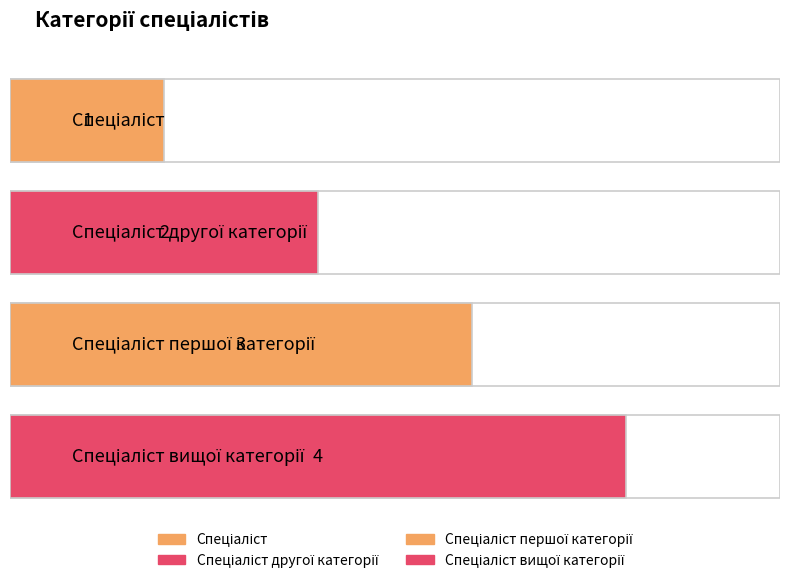

List the labels in order of value, smallest first.

Спеціаліст, Спеціаліст другої категорії, Спеціаліст першої категорії, Спеціаліст вищої категорії